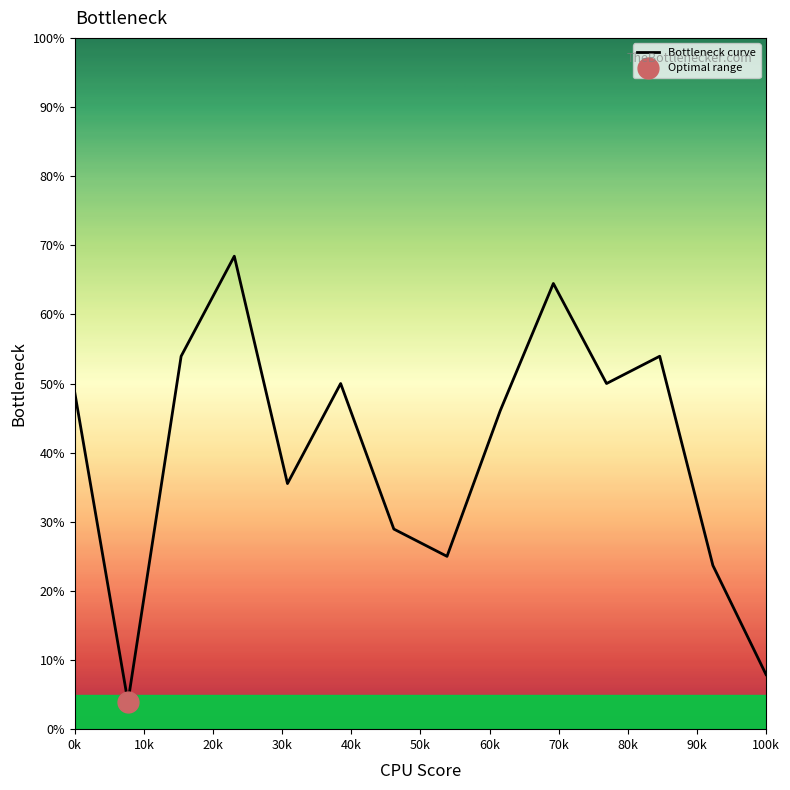

What is the maximum value for Bottleneck curve?

68.4